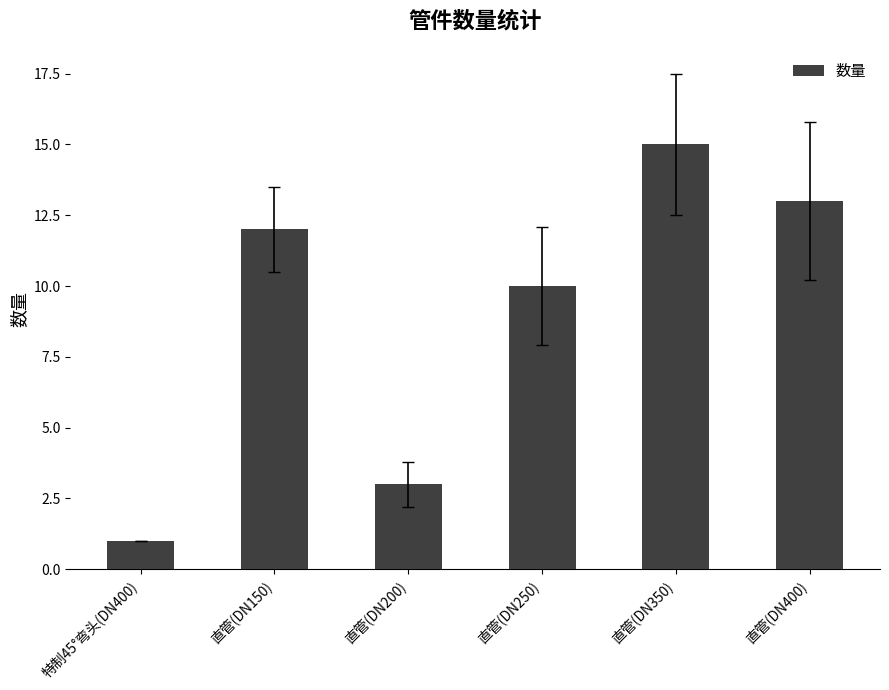

Reading left to right, transcribe all the data shown in this chart.

1	12	3	10	15	13